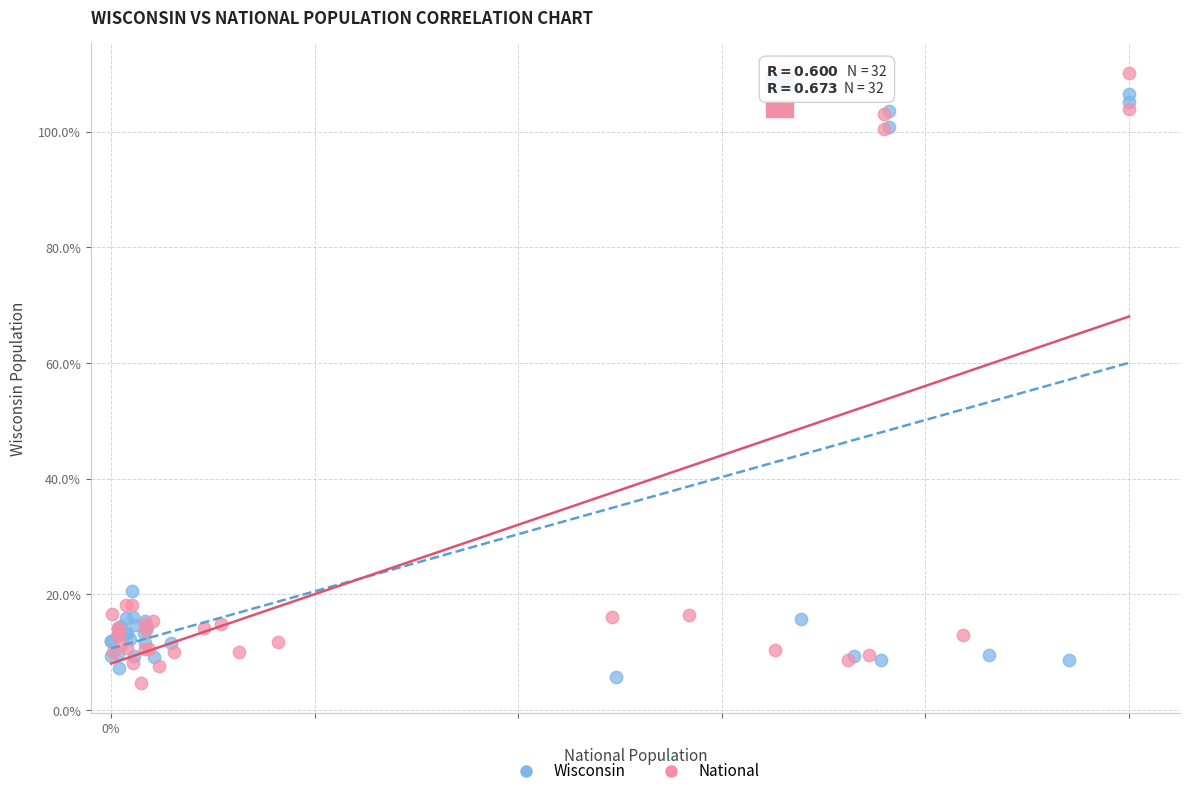

Which series reaches the minimum Y coordinate?

National